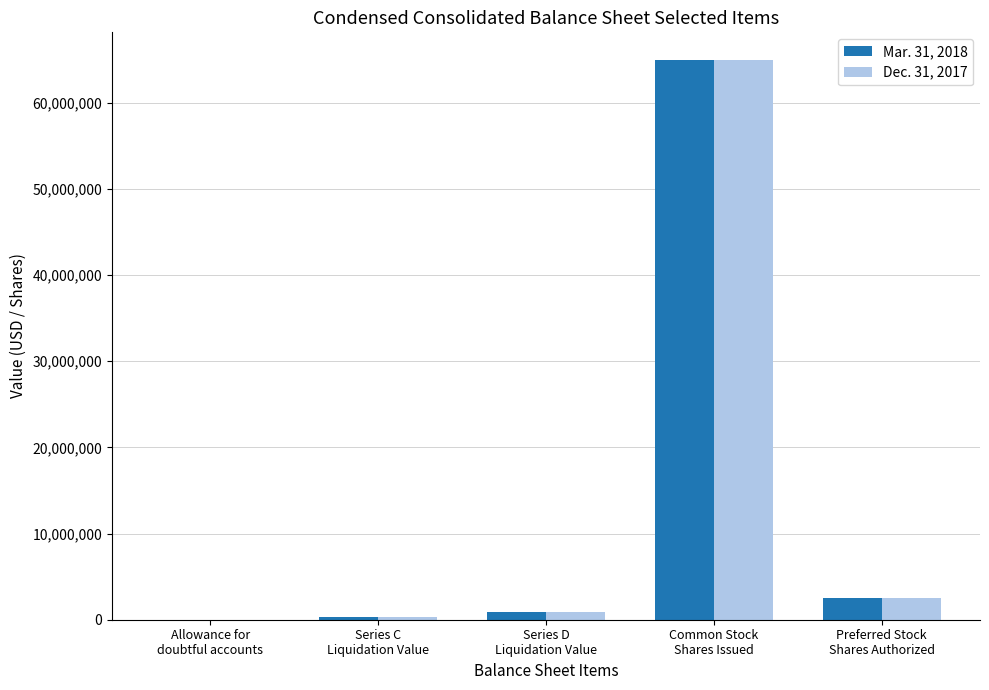

What is the maximum value shown in the chart?

64914935